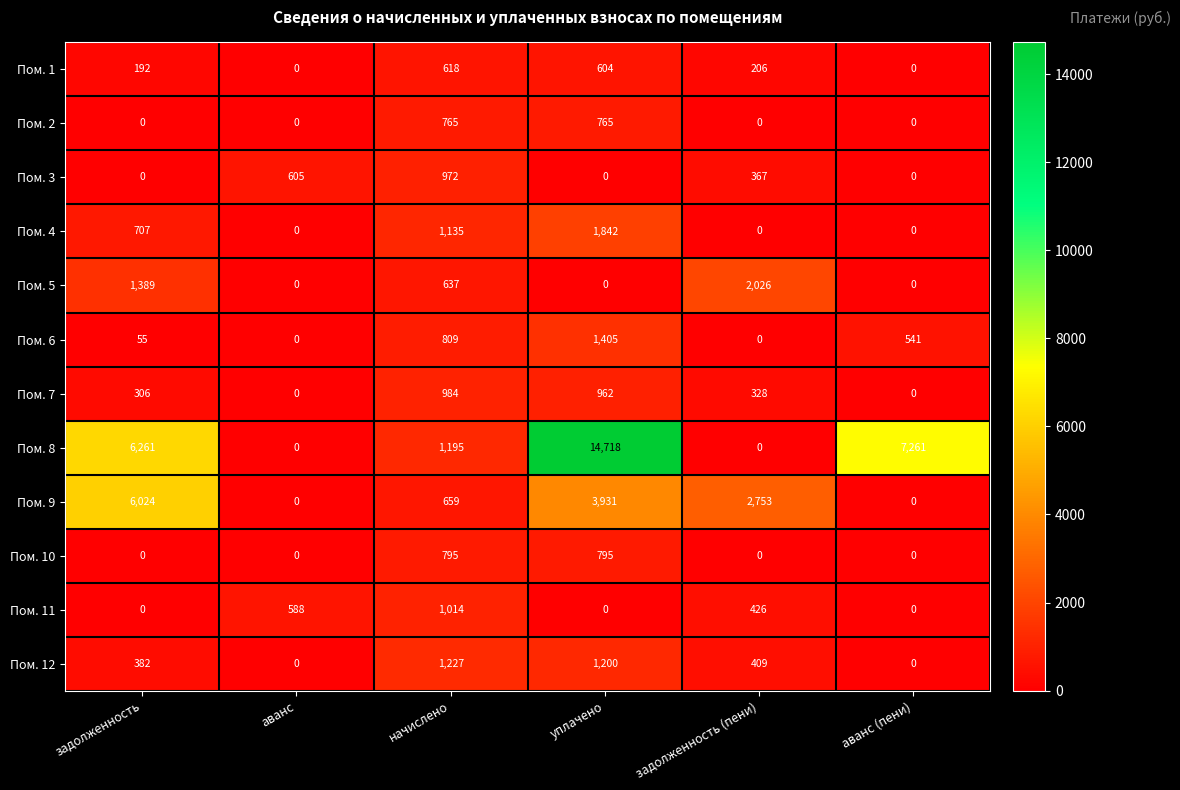

What is the spread (max minus min) of values at задолженность?

6261